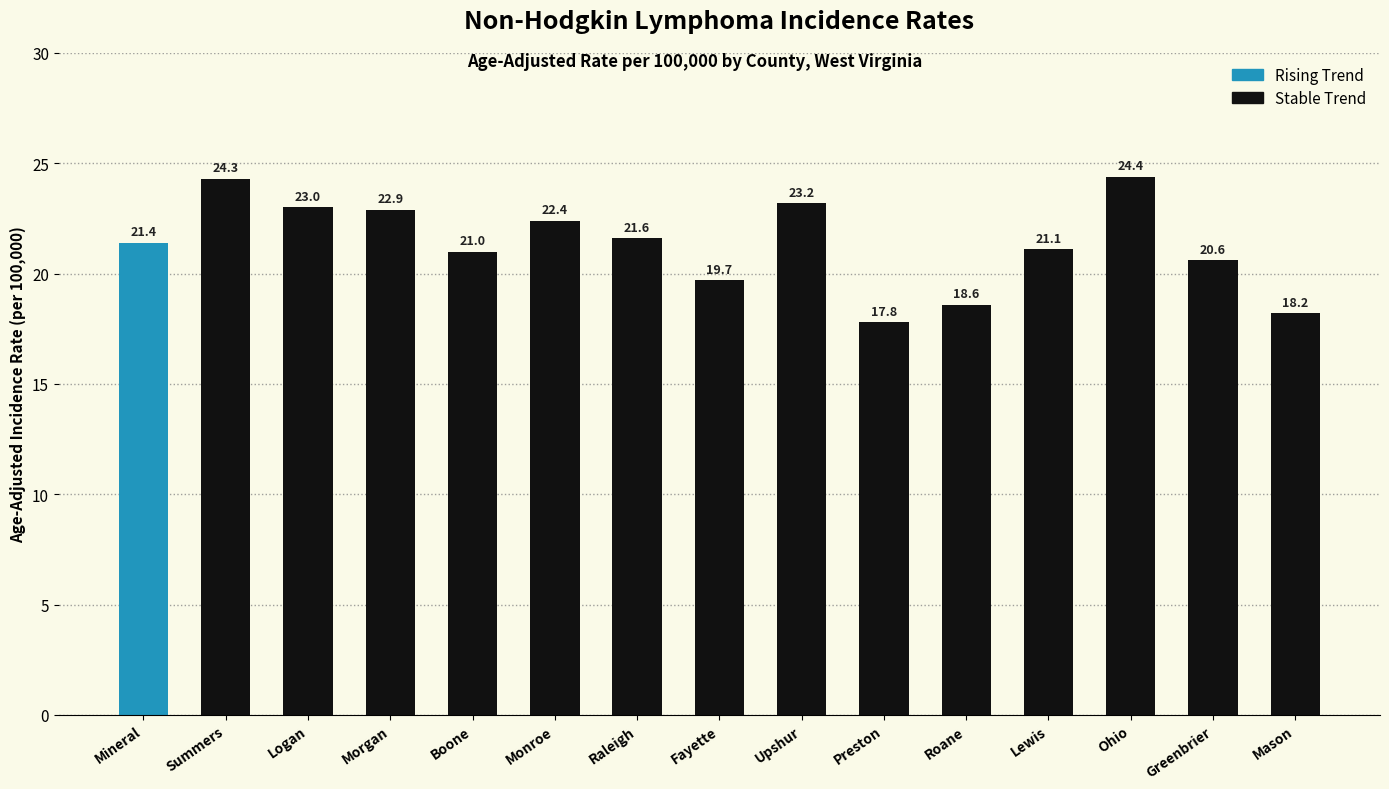

Count the number of categories in the chart.

15